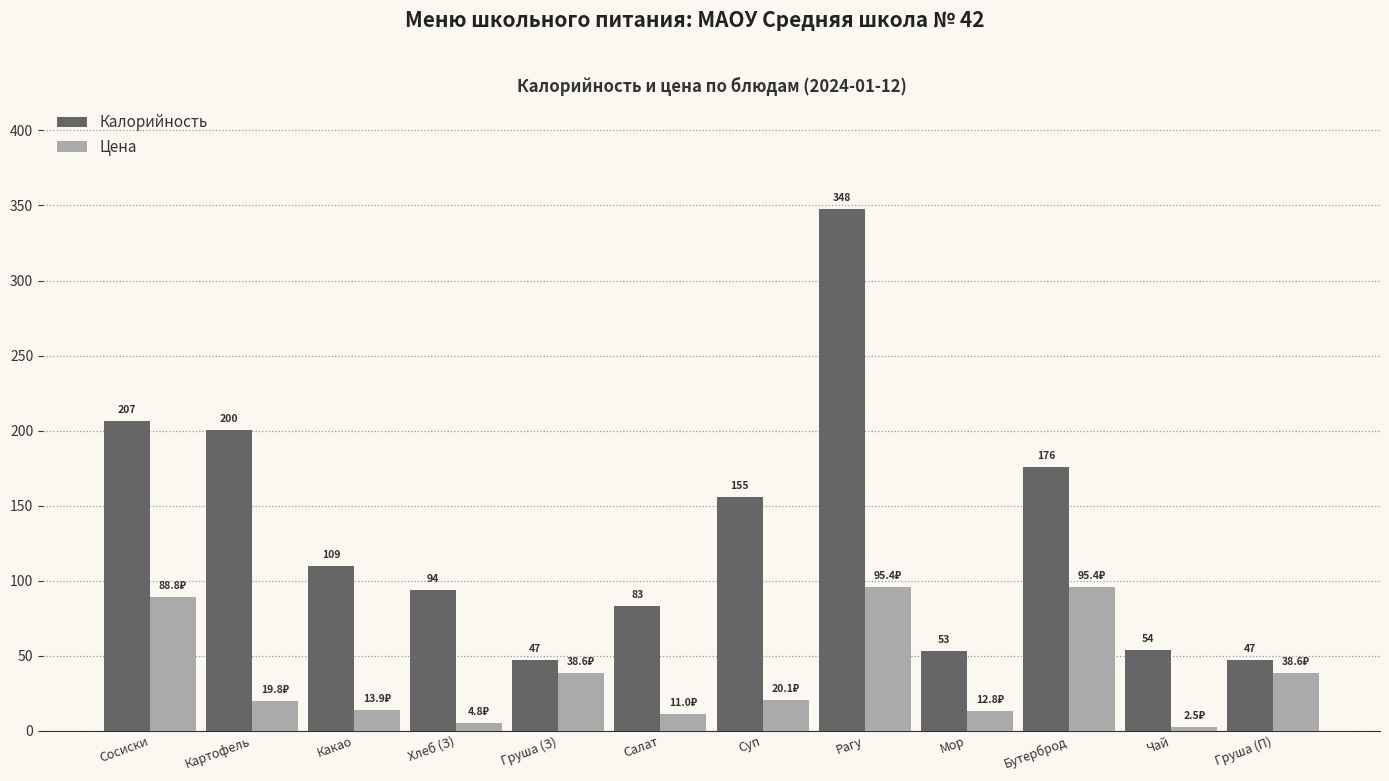

What is the total value across all series at Хлеб (З)?

98.8